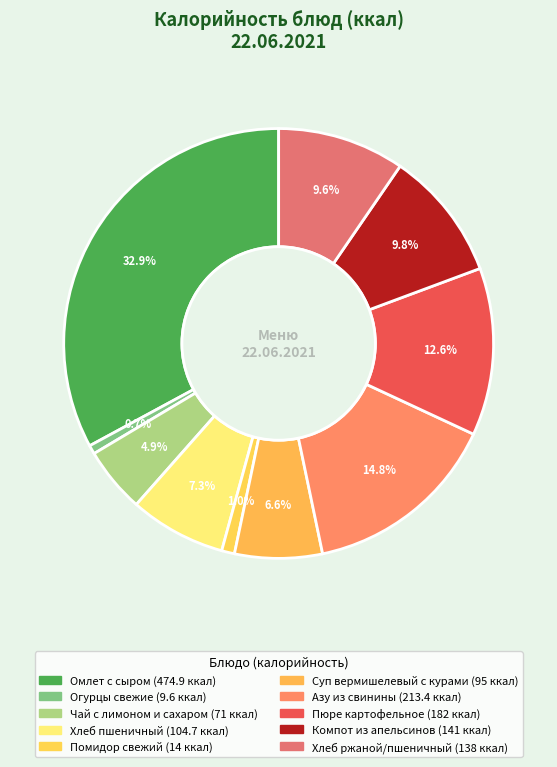

How many segments does this pie chart have?

10